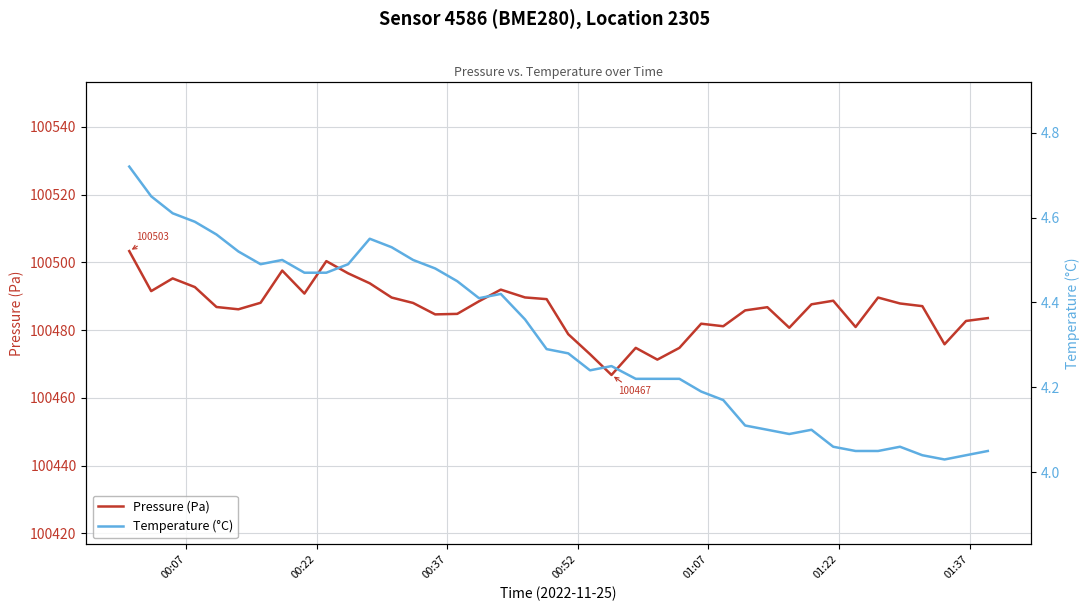

What is the minimum value for Pressure (Pa)?

100466.8